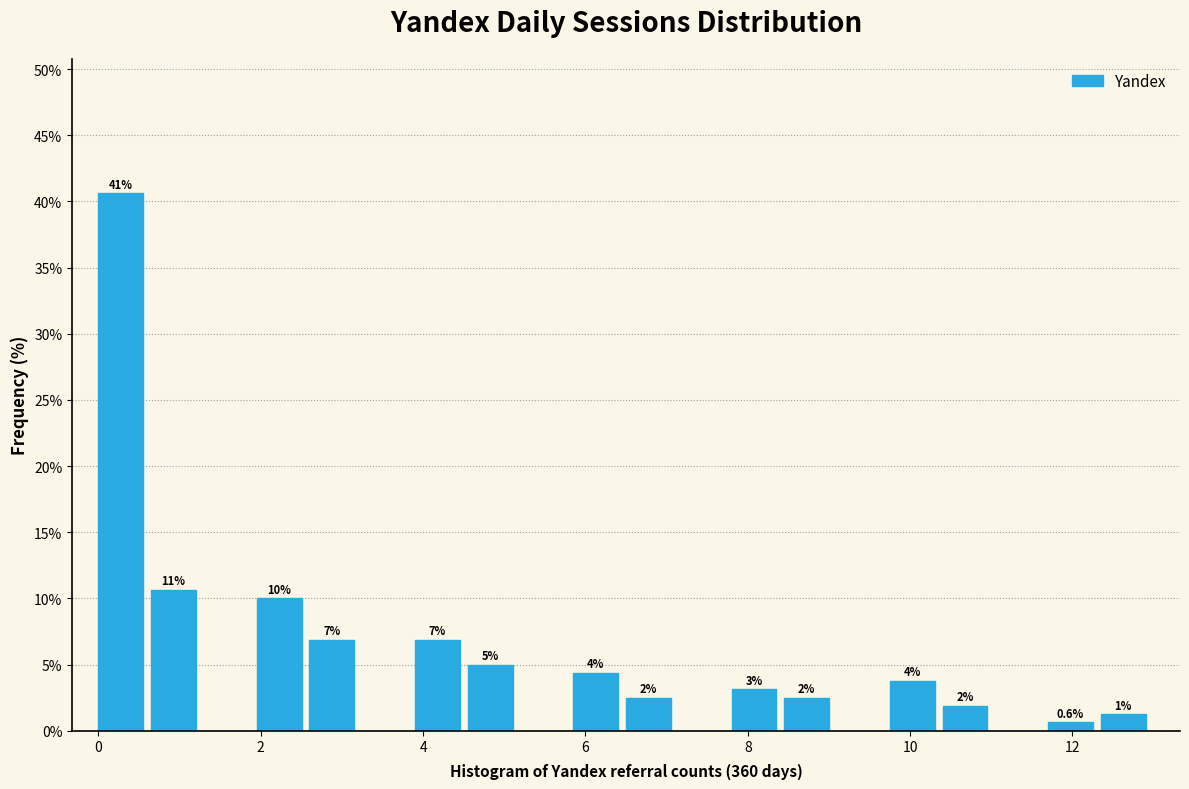

Around what value on the x-axis is the tallest bar? Give the approximate position of its centre, as read against the axis.

0.2